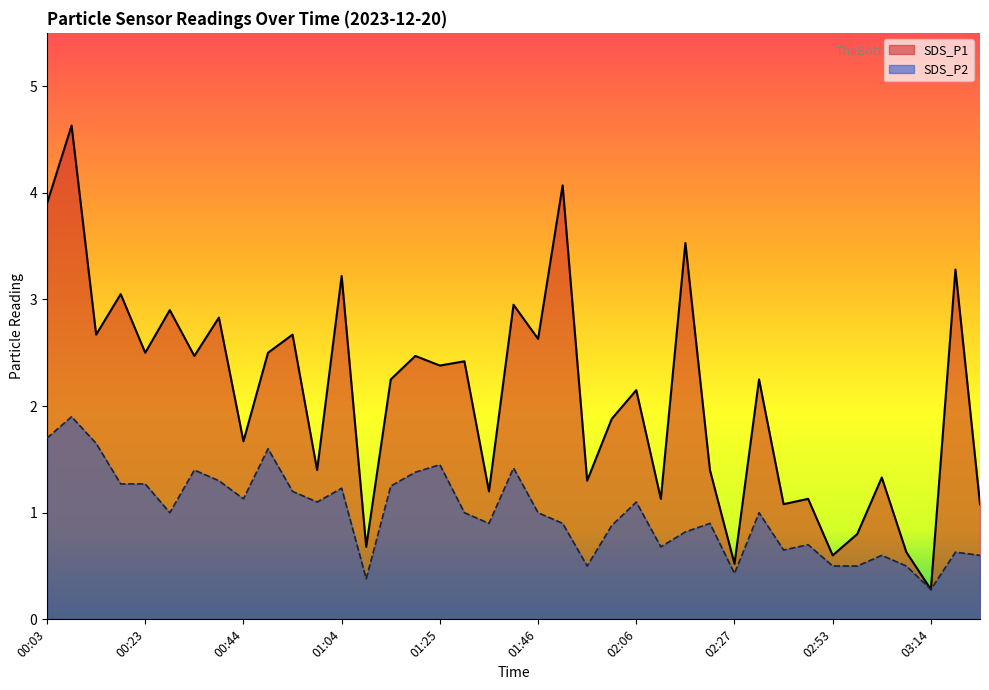

True or false: SDS_P2 has more than 1 interior local peaks.

True